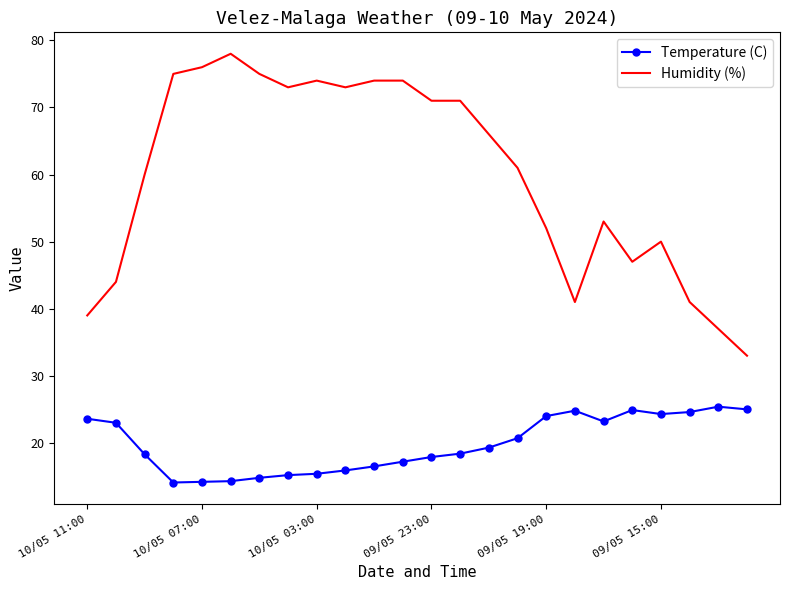

Which series has the largest total across all categories?

Humidity (%)